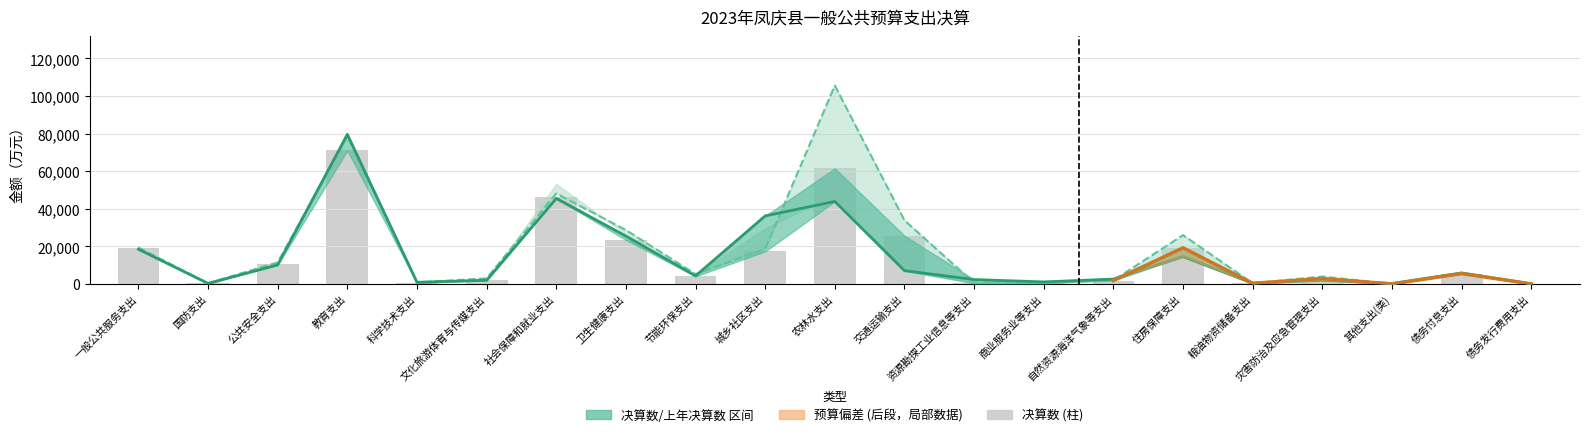

What is the value of the 预算数 bar at the 12th from the left?

7093